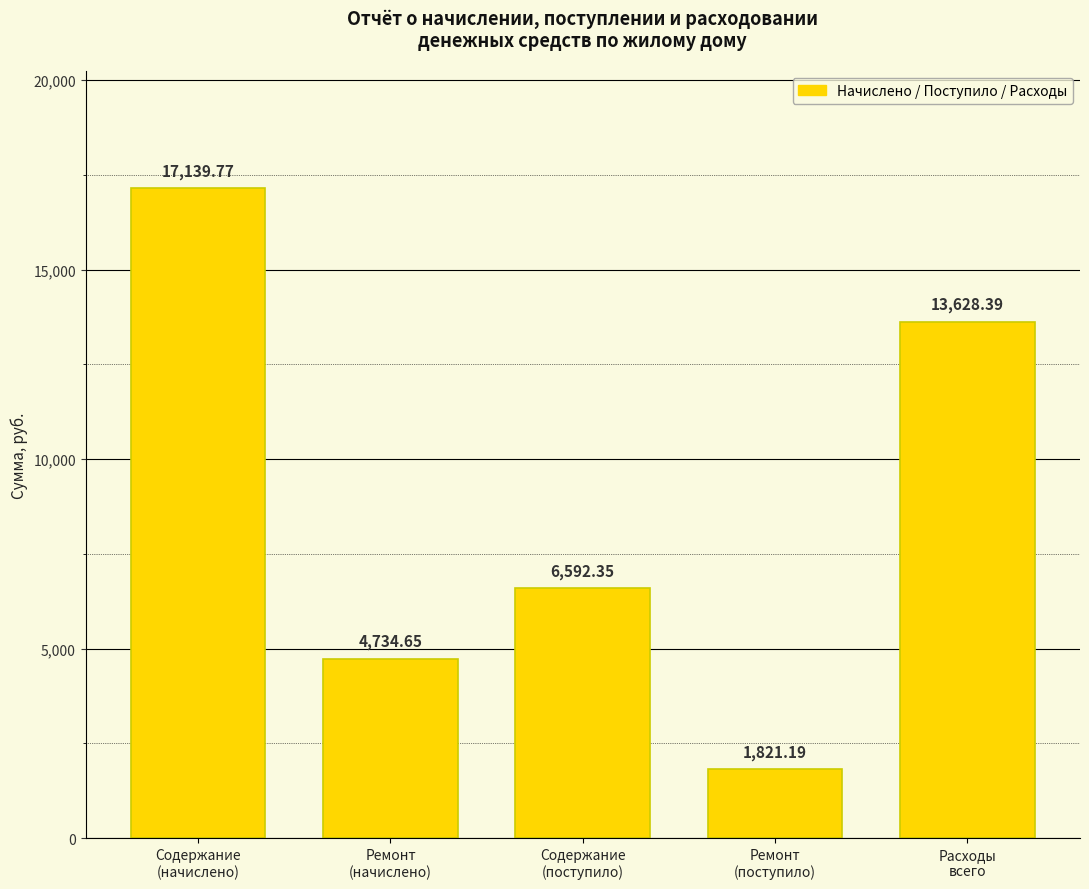

At which category does the chart reach its peak across all series?

Содержание
(начислено)